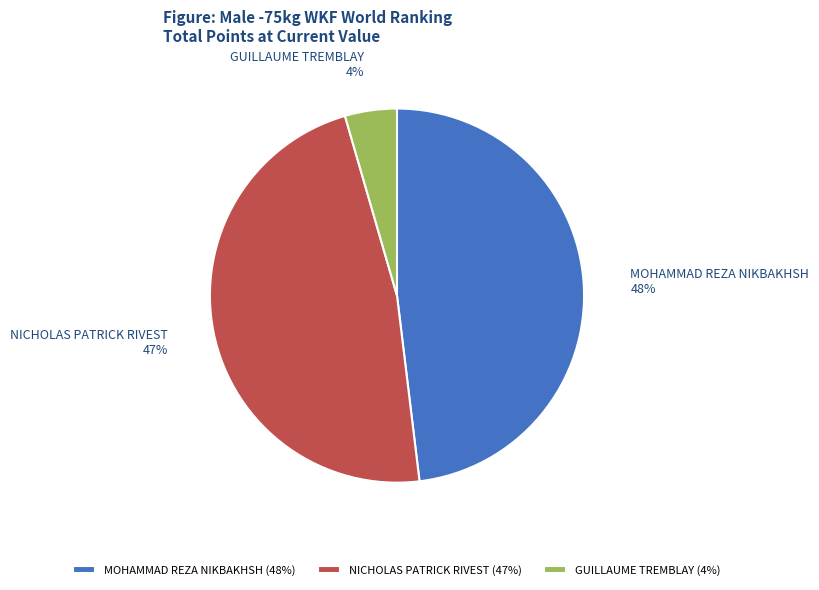

Which category has the biggest portion of the pie?

MOHAMMAD REZA NIKBAKHSH